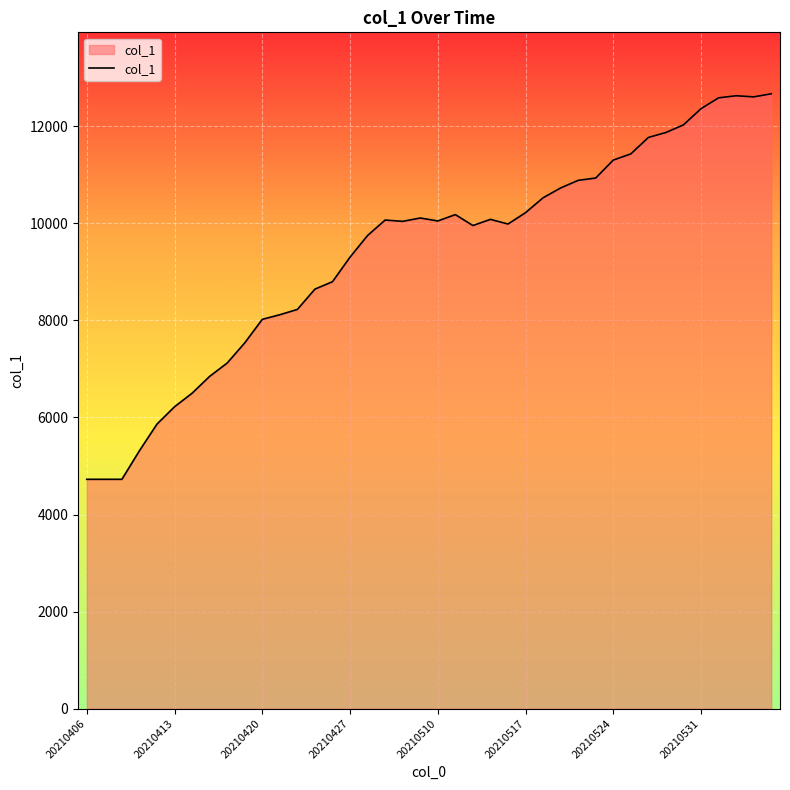

What is the greatest value displayed?

12669